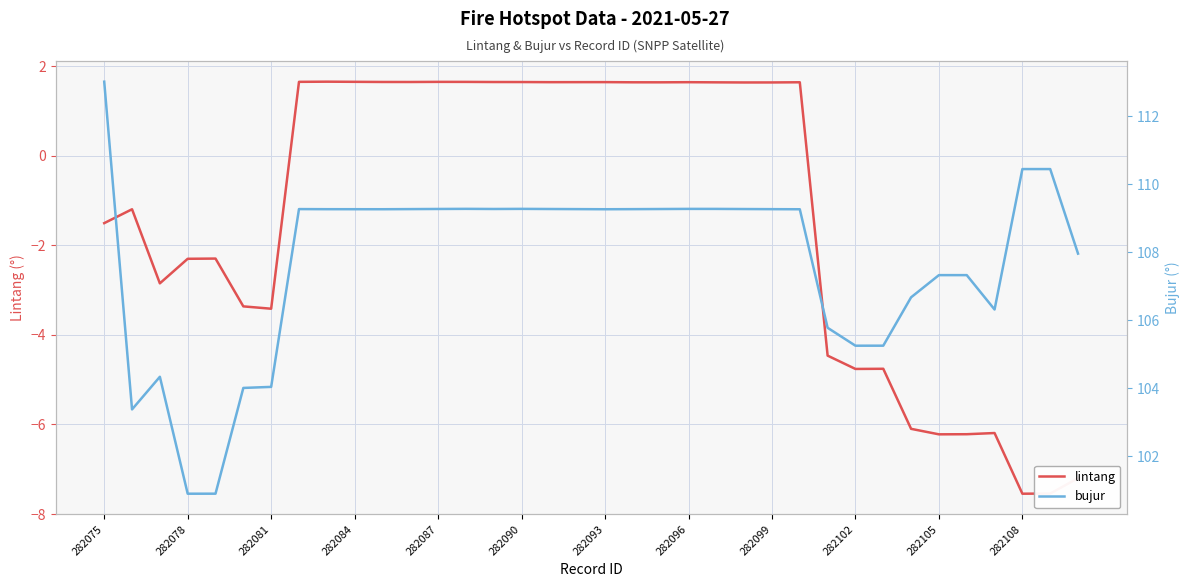

Reading right to left, what are all the values shown in this chart?

lintang: -7.2	-7.5	-7.5	-6.2	-6.2	-6.2	-6.1	-4.8	-4.8	-4.5	1.6	1.6	1.6	1.6	1.6	1.6	1.6	1.6	1.6	1.6	1.7	1.7	1.7	1.7	1.7	1.7	1.7	1.7	1.7	-3.4	-3.4	-2.3	-2.3	-2.8	-1.2	-1.5
bujur: 108.0	110.4	110.4	106.3	107.3	107.3	106.7	105.2	105.2	105.8	109.3	109.3	109.3	109.3	109.3	109.3	109.3	109.3	109.3	109.3	109.3	109.3	109.3	109.3	109.3	109.3	109.3	109.3	109.3	104.0	104.0	100.9	100.9	104.3	103.4	113.0